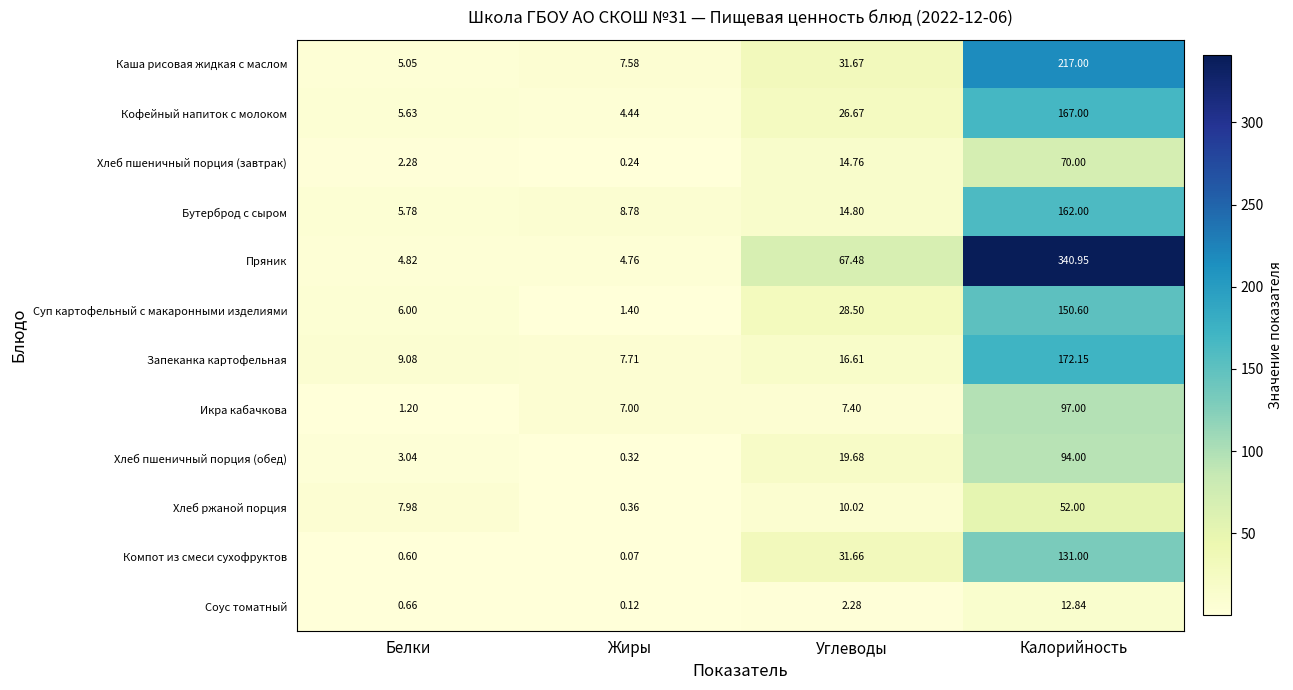

Which category has the lowest value across all series?

Жиры